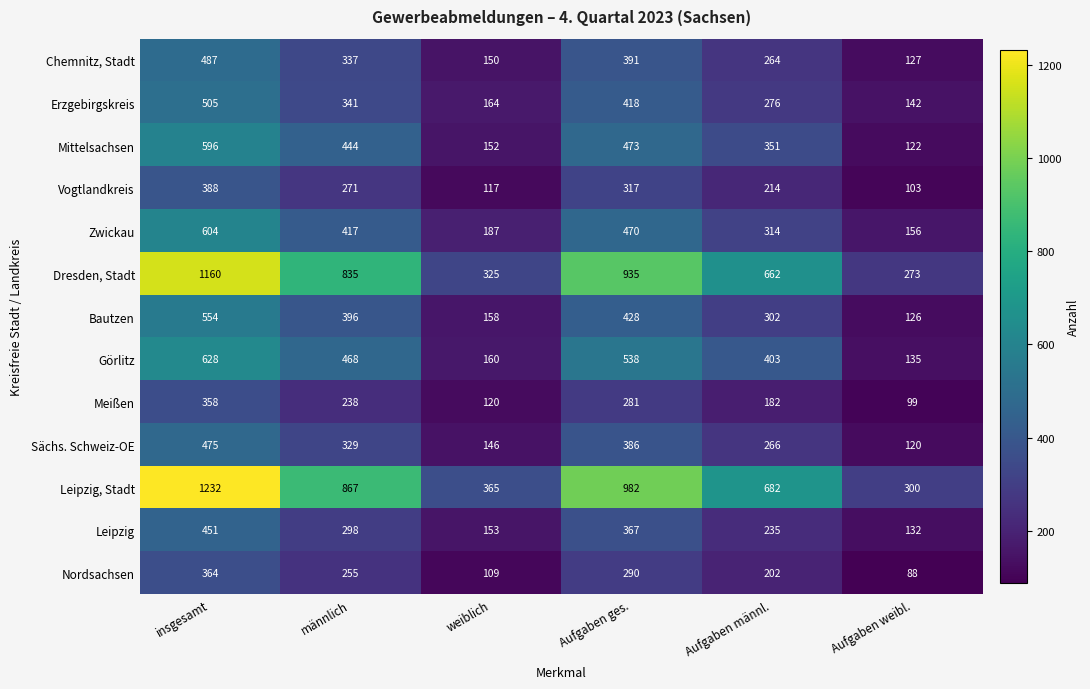

What is the total value across all series at weiblich?

2306